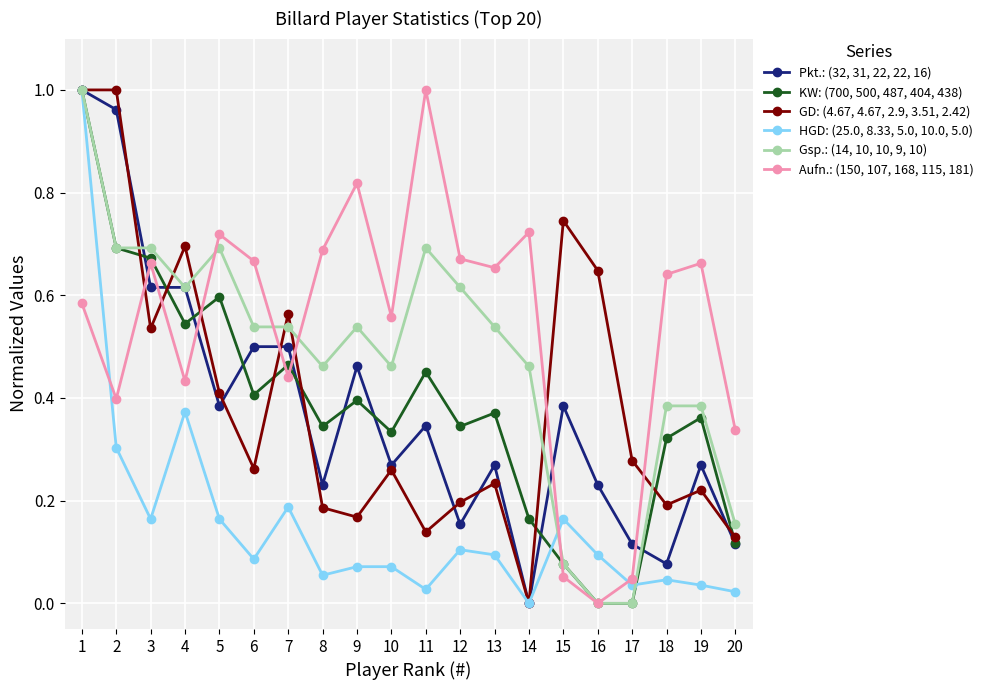

How many interior local peaks does the Aufn.: (150, 107, 168, 115, 181) series have?

6